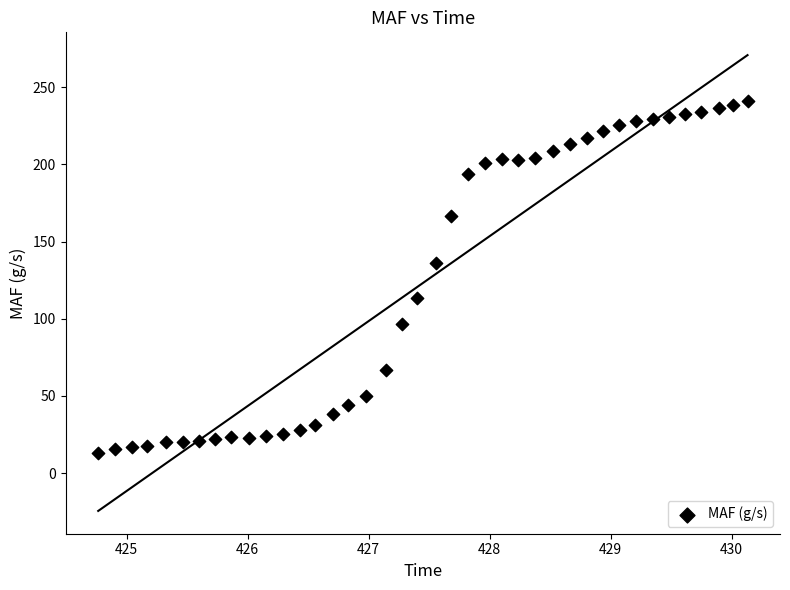

What Y value in the scatter plot is closest to 127?

136.0